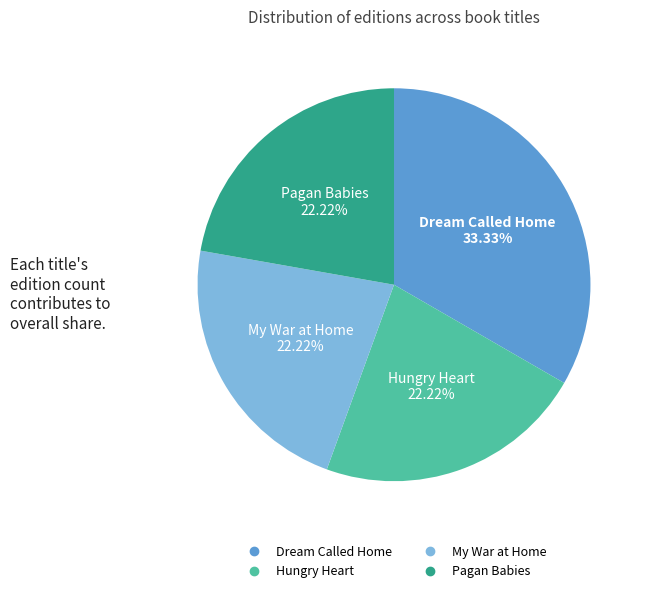

What is the largest slice in the pie chart?

Dream Called Home